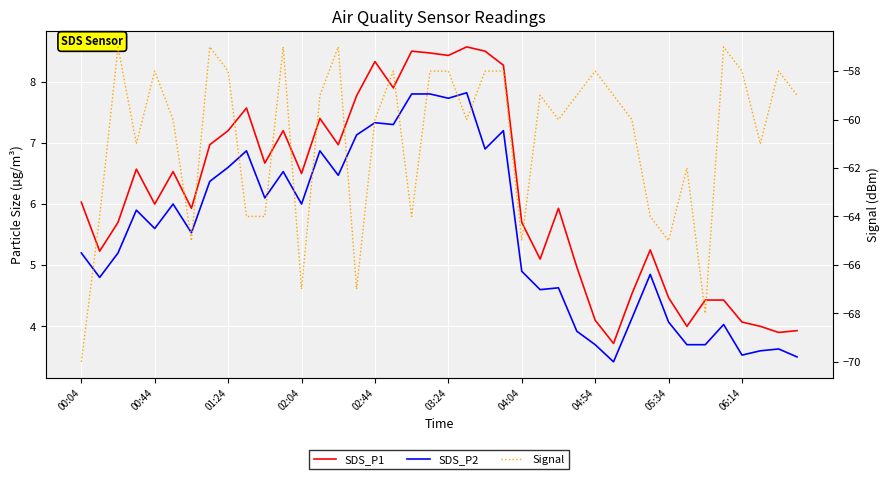

What are all the series names shown in the legend?

SDS_P1, SDS_P2, Signal